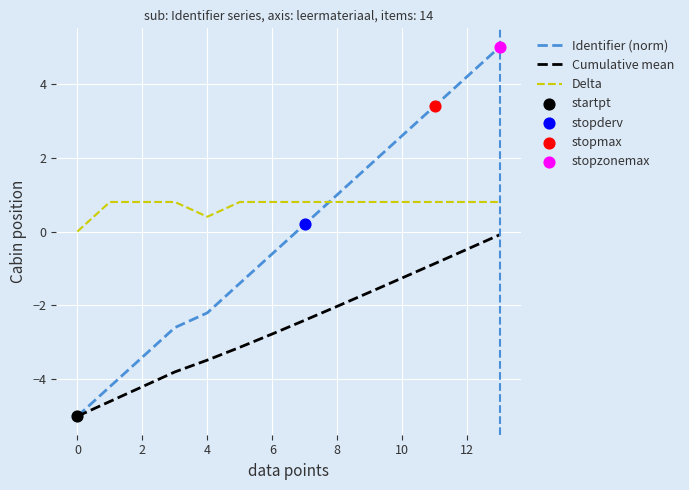

Which series has the largest total across all categories?

Delta